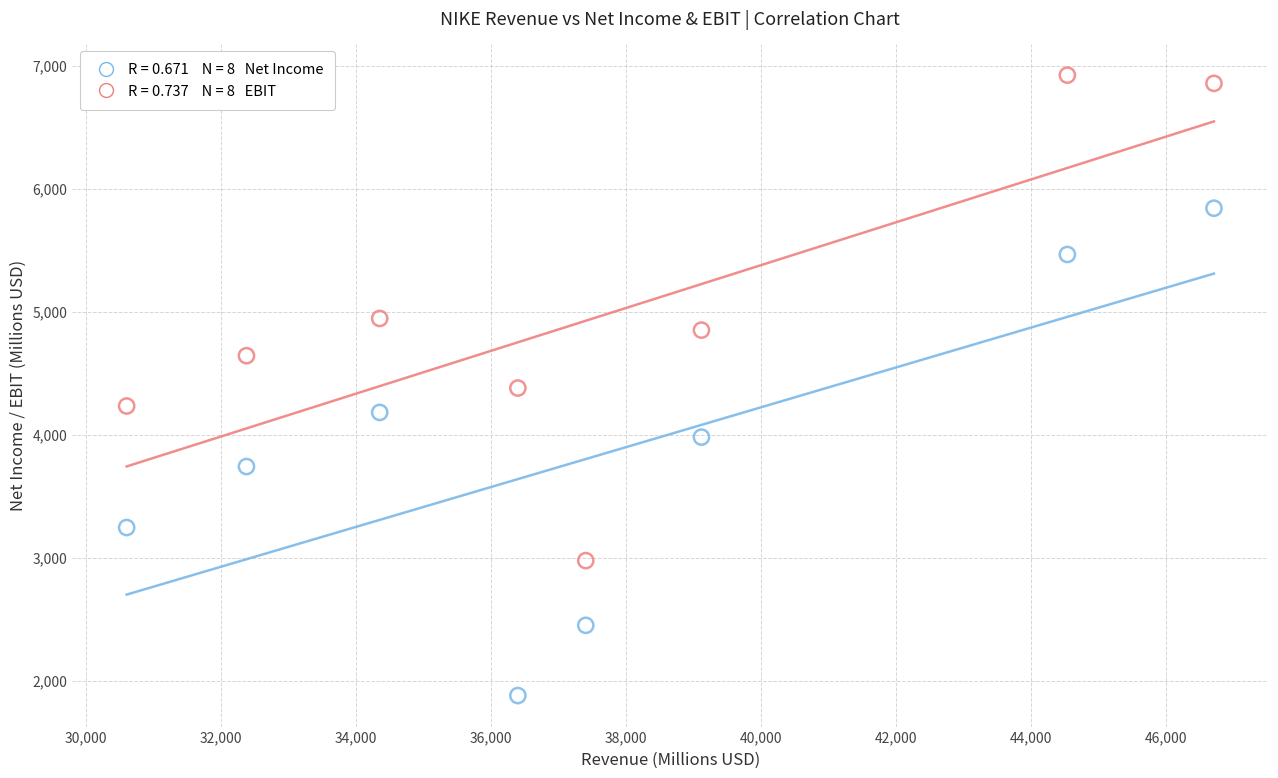

Across all data points, what is the range of Y values (max minus min)?

5044